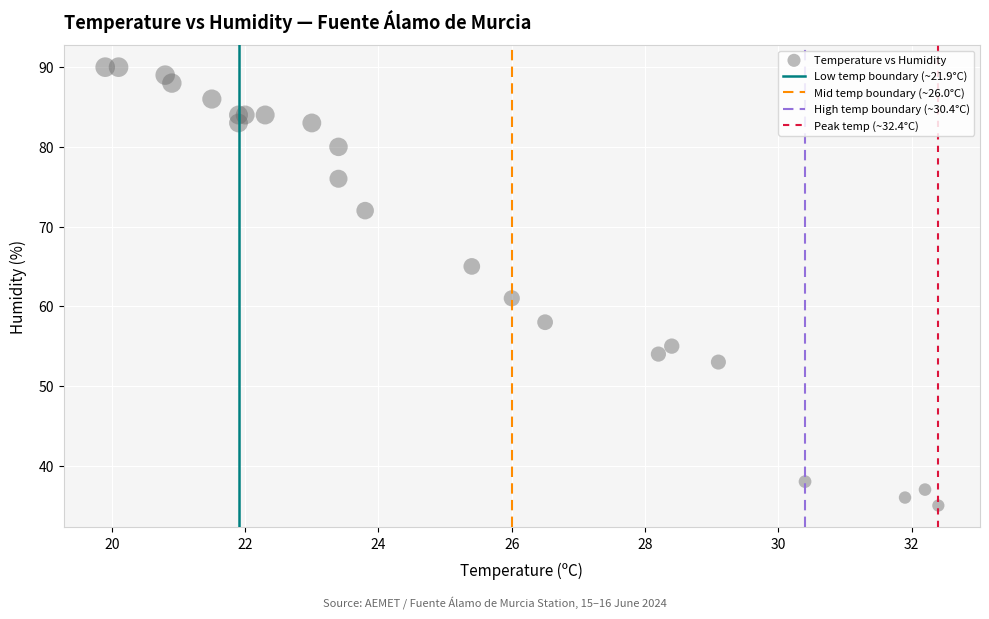

What Y value in the scatter plot is closest to 62?

61